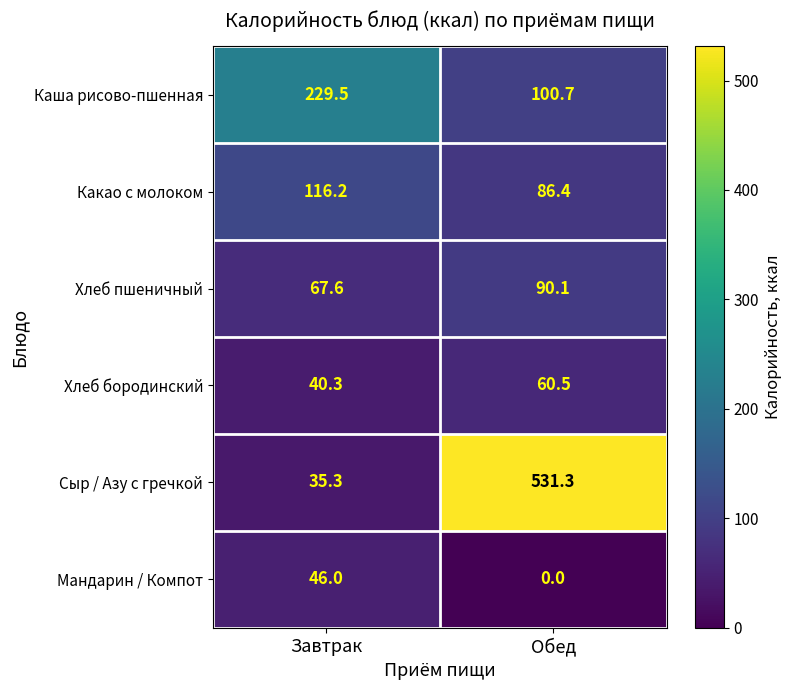

At how many categories does at least one series exceed 247?

1